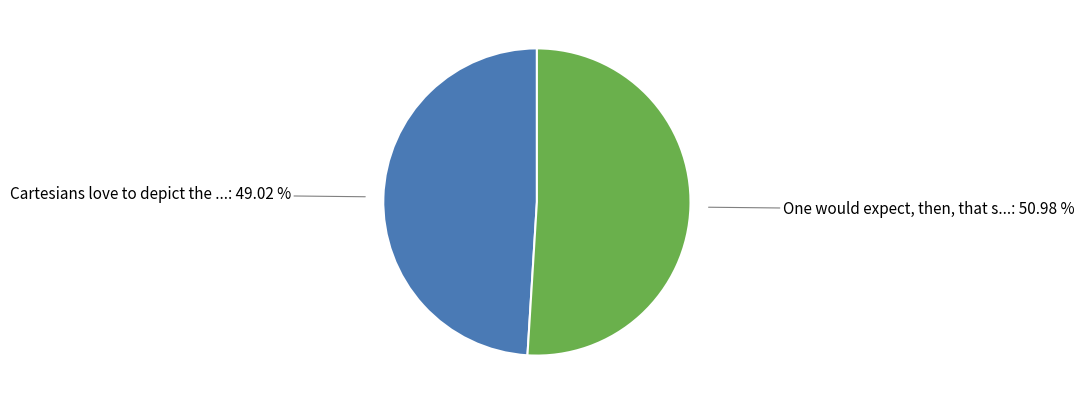

Does any single category account for the majority?

Yes